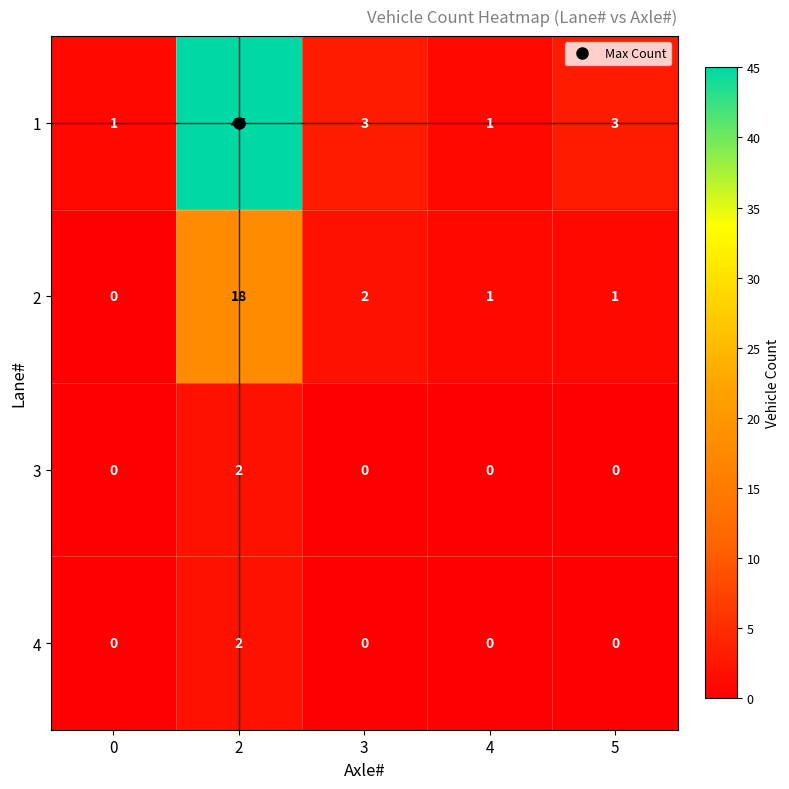

Where is 2 nearest to the value 9?

3